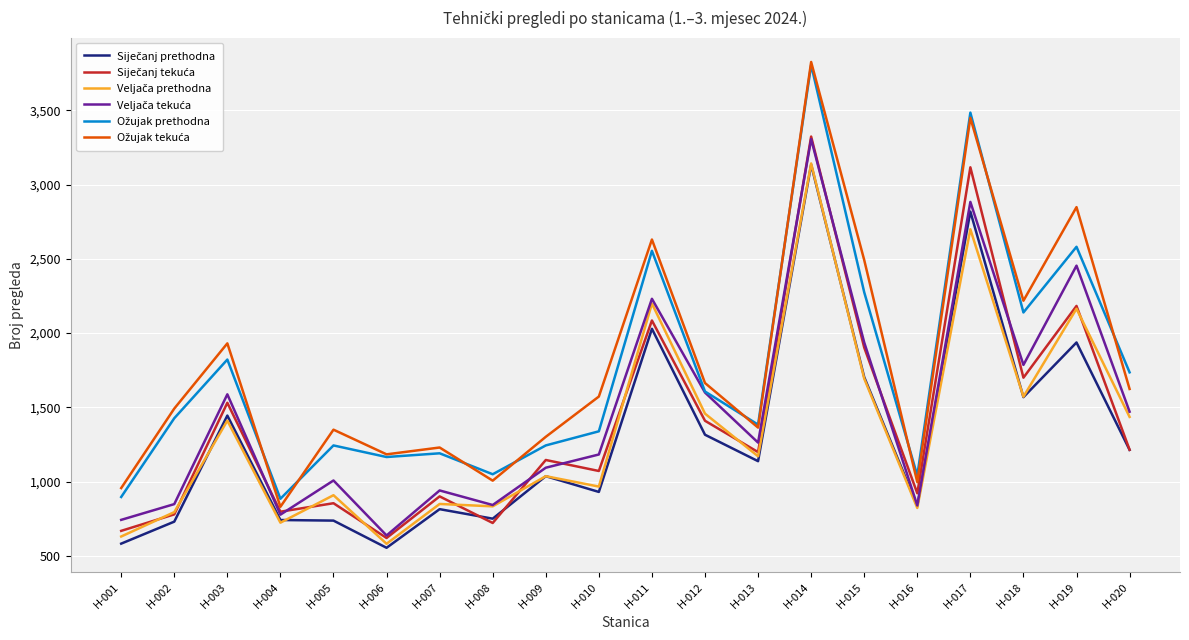

At which category does the chart reach its peak across all series?

H-014